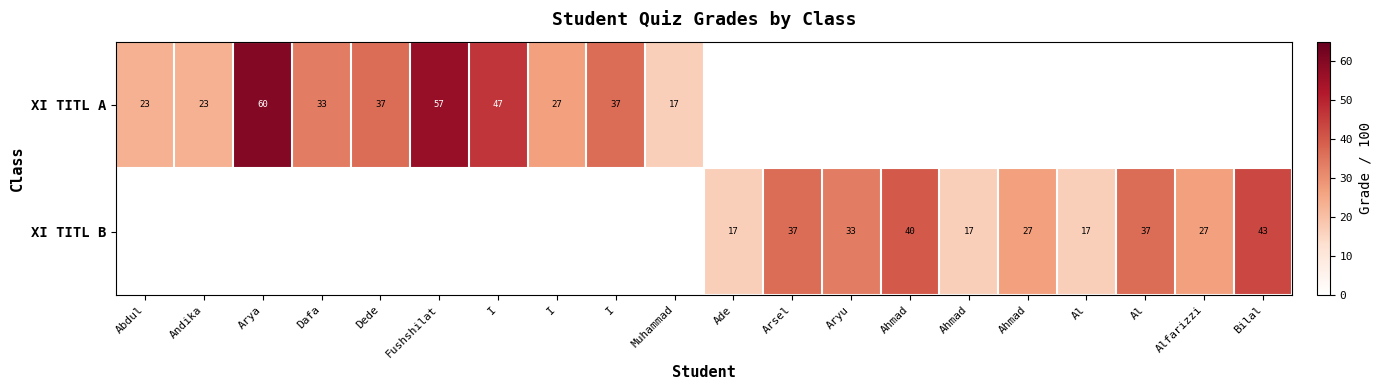

Is the value of XI TITL B at Ahmad greater than the value of XI TITL A at Bilal?

No